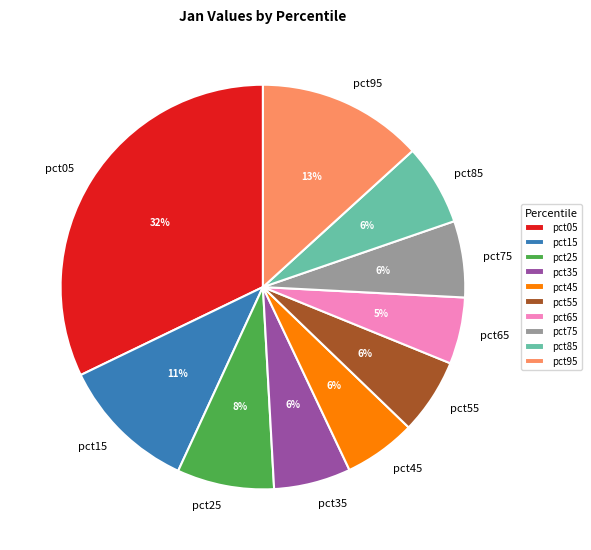

Between pct75 and pct65, which is larger?

pct75